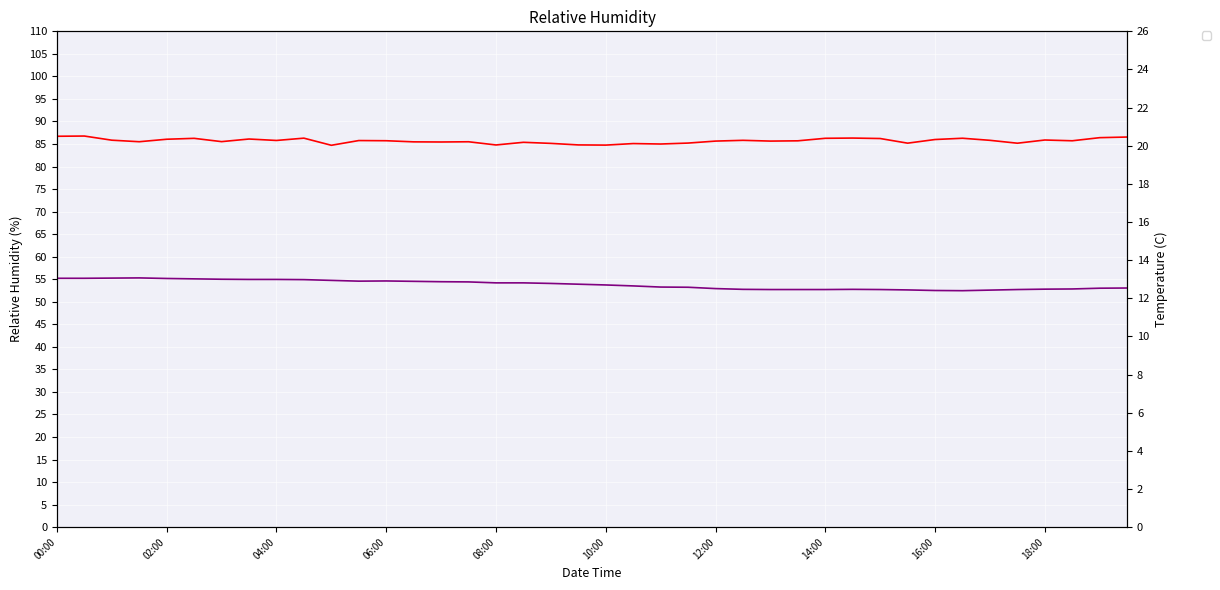

Does the chart display data point markers on the line(s)?

No